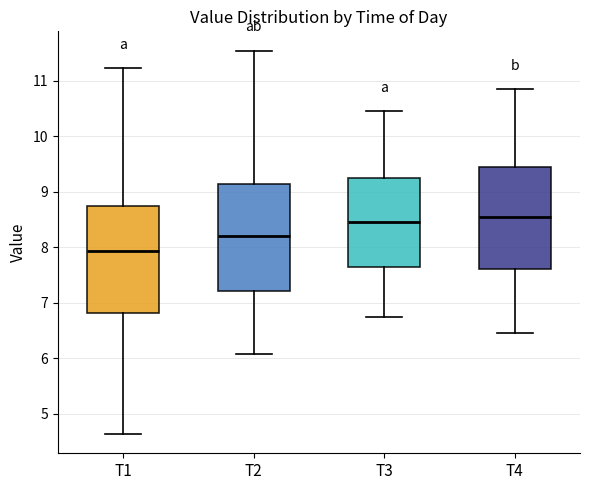

Reading left to right, transcribe this box plot: for each box, give where its median line is, the range the box spans, and where its two whiskers end, as read against the y-axis. The values are not printed on the chart, so give them approximately, as read against the axis.

T1: median 7.9, box 6.8 to 8.8, whiskers 4.6 to 11.2
T2: median 8.2, box 7.2 to 9.2, whiskers 6.1 to 11.6
T3: median 8.5, box 7.7 to 9.3, whiskers 6.8 to 10.5
T4: median 8.6, box 7.6 to 9.5, whiskers 6.5 to 10.9